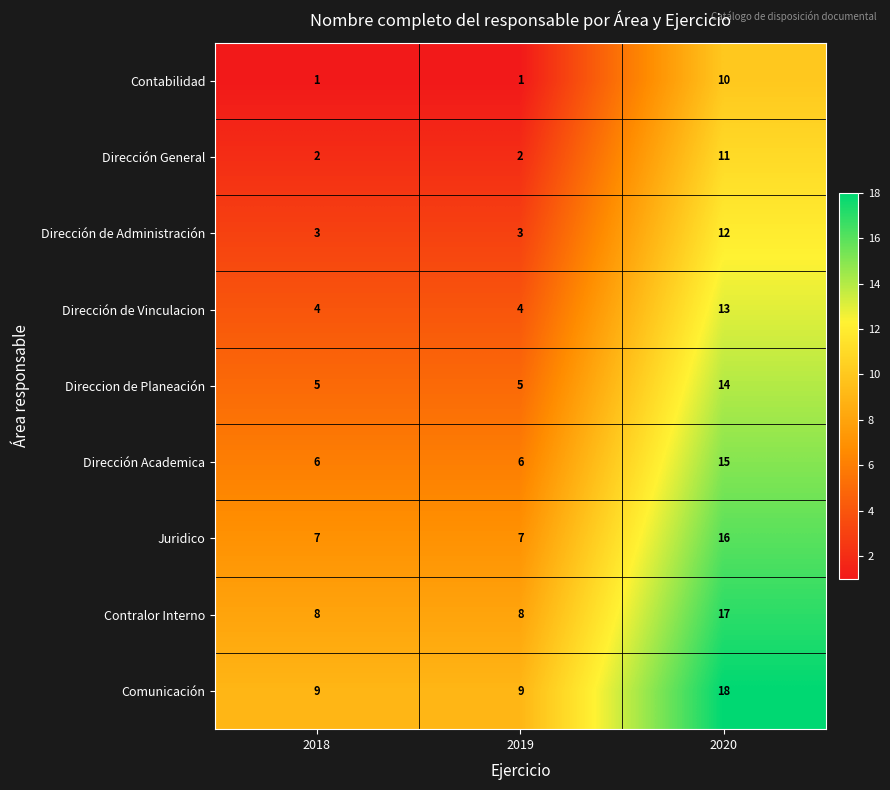

What is the spread (max minus min) of values at 2018?

8